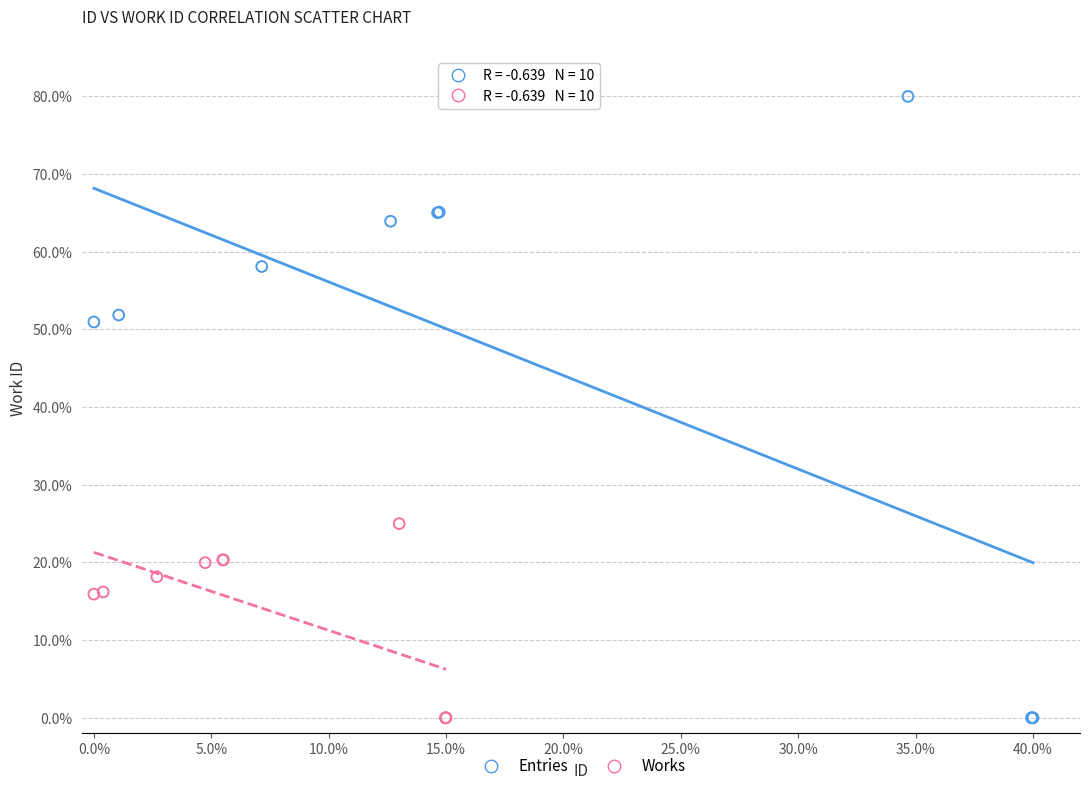

What are all the series names shown in the legend?

Entries, Works